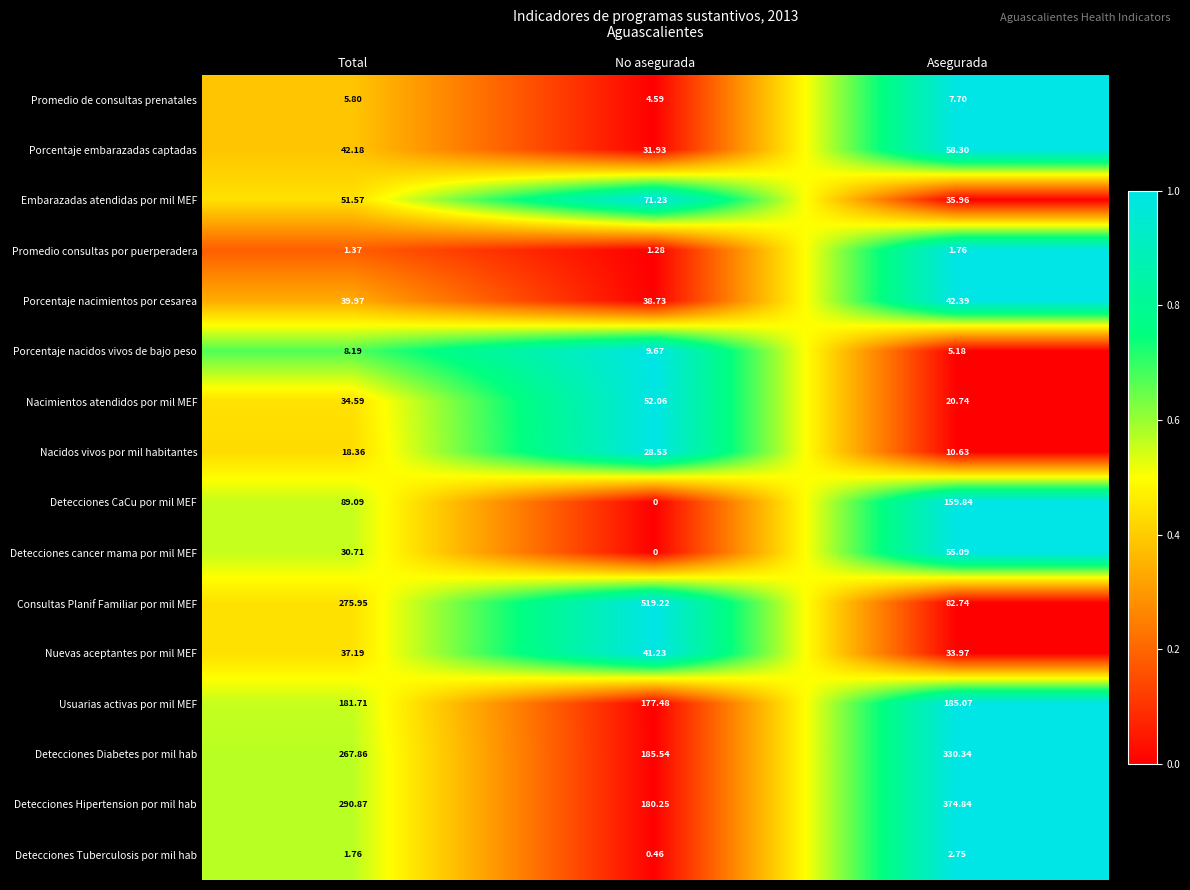

Which category has the highest value across all series?

No asegurada